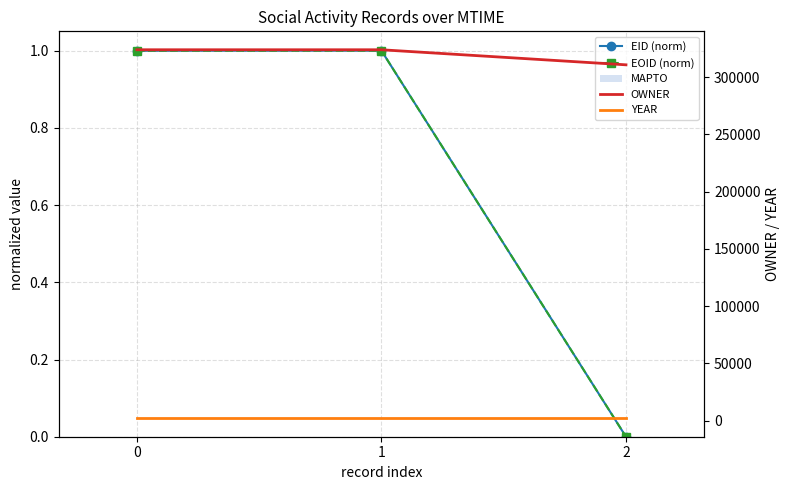

At which category is the sum across all series the highest?

1